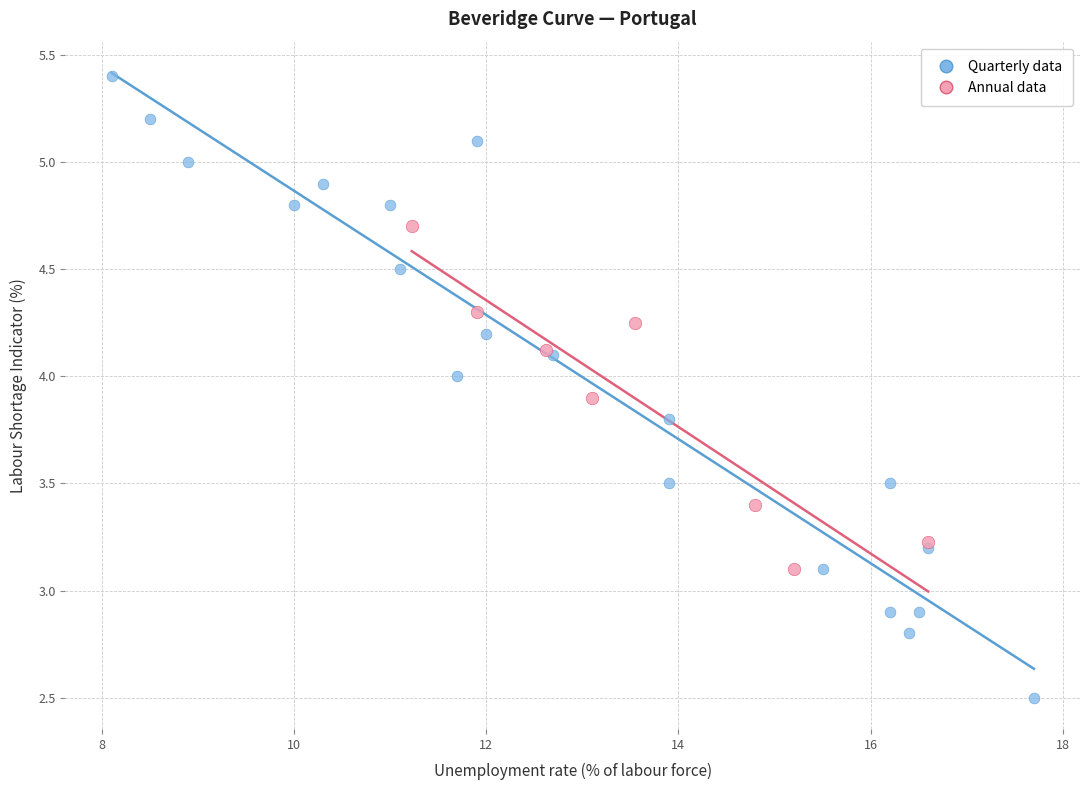

Which series contains the lowest Y value?

Quarterly data